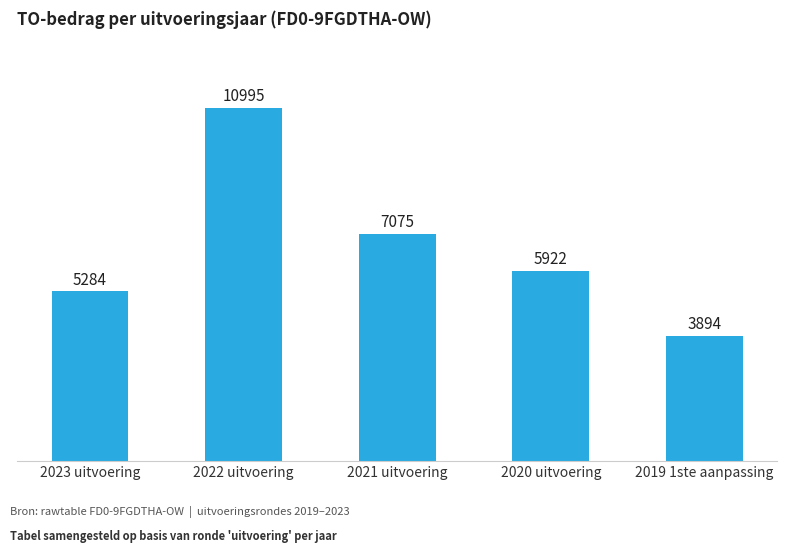

Which has a higher value, 2022 uitvoering or 2019 1ste aanpassing?

2022 uitvoering